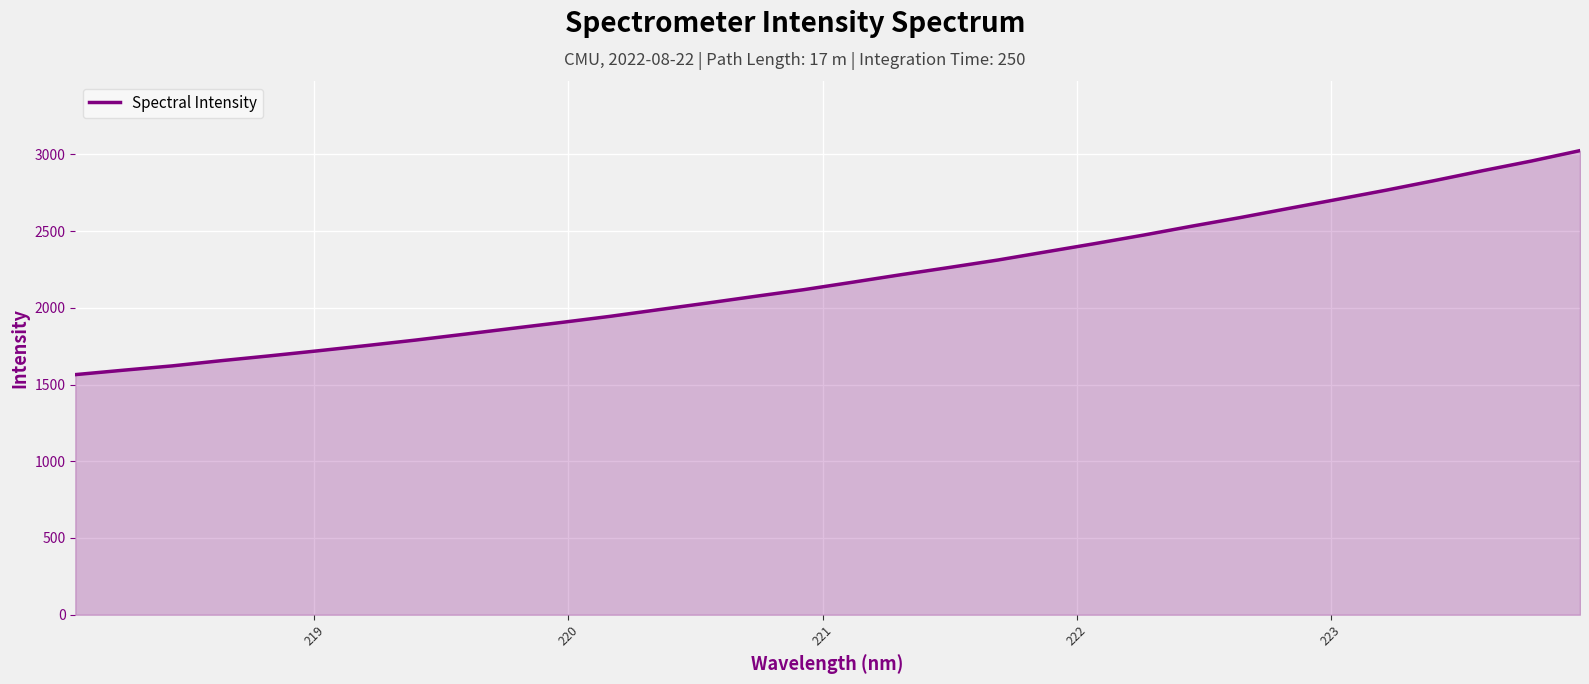

What is the difference between the maximum and minimum values?

1459.6